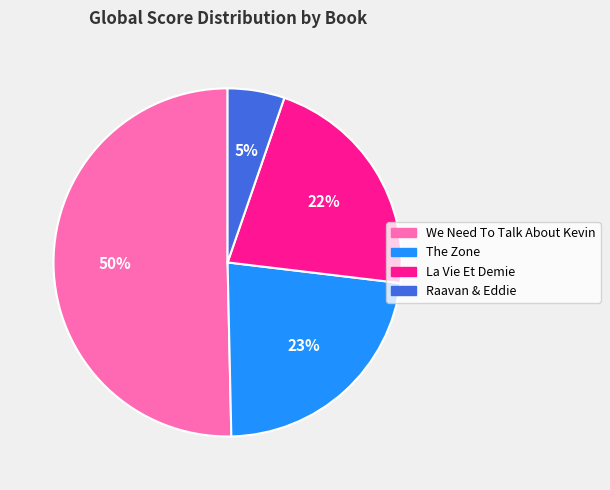

How many slices are in this pie chart?

4